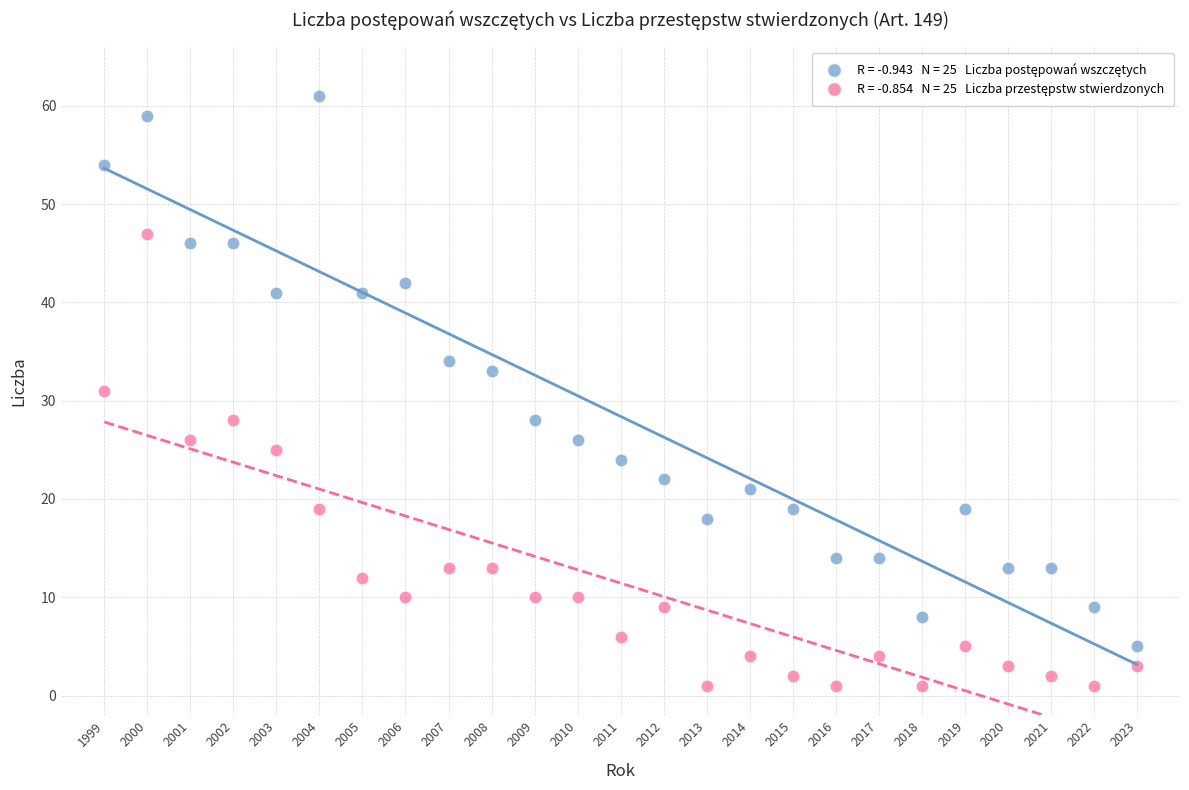

Across all data points, what is the range of X values (max minus min)?

24